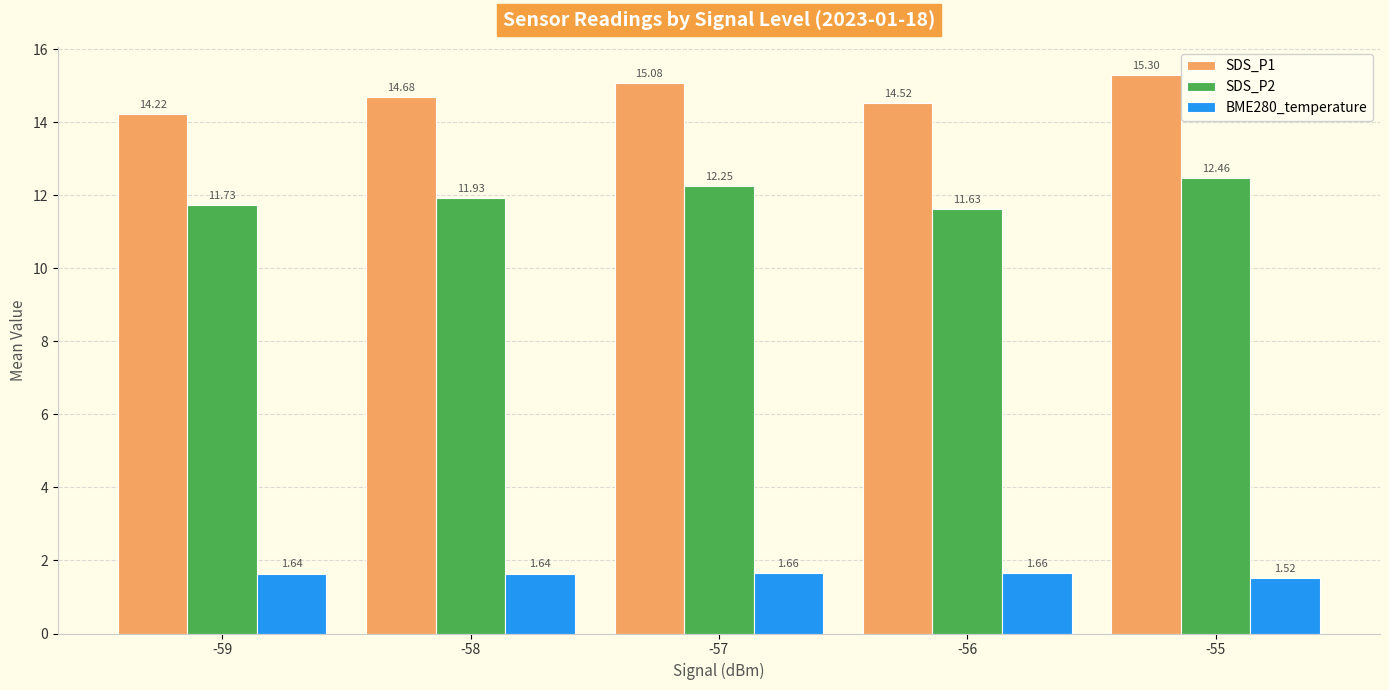

Which series has the largest range (max minus min)?

SDS_P1